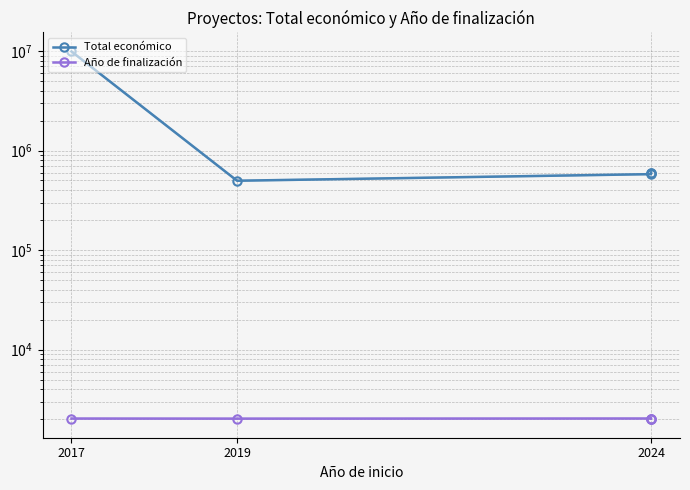

True or false: Total económico has more than 1 interior local peaks.

False